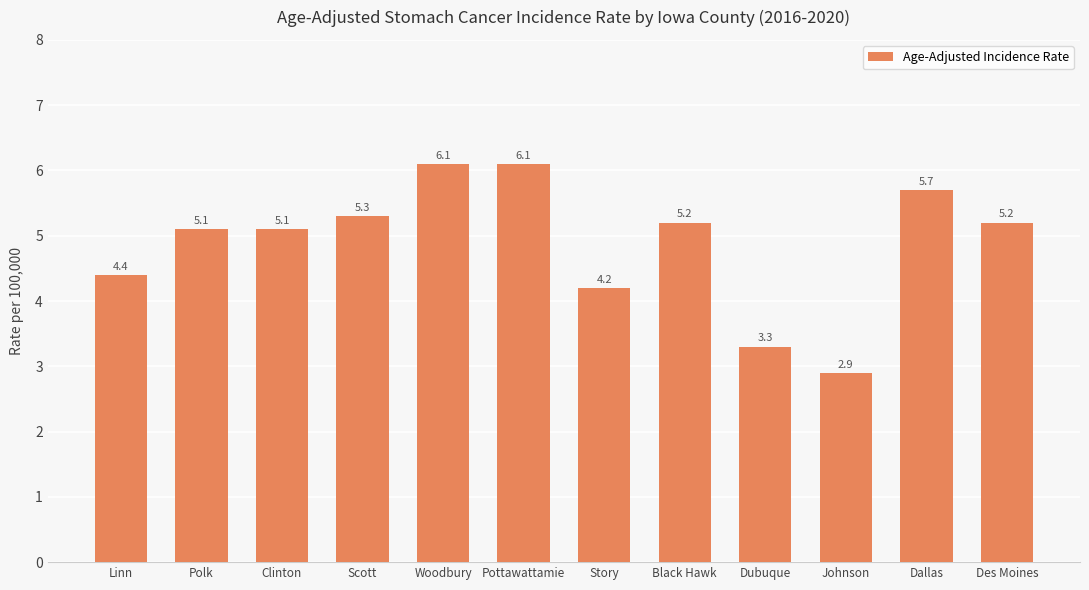

What is the value of the 7th bar from the left?

4.2